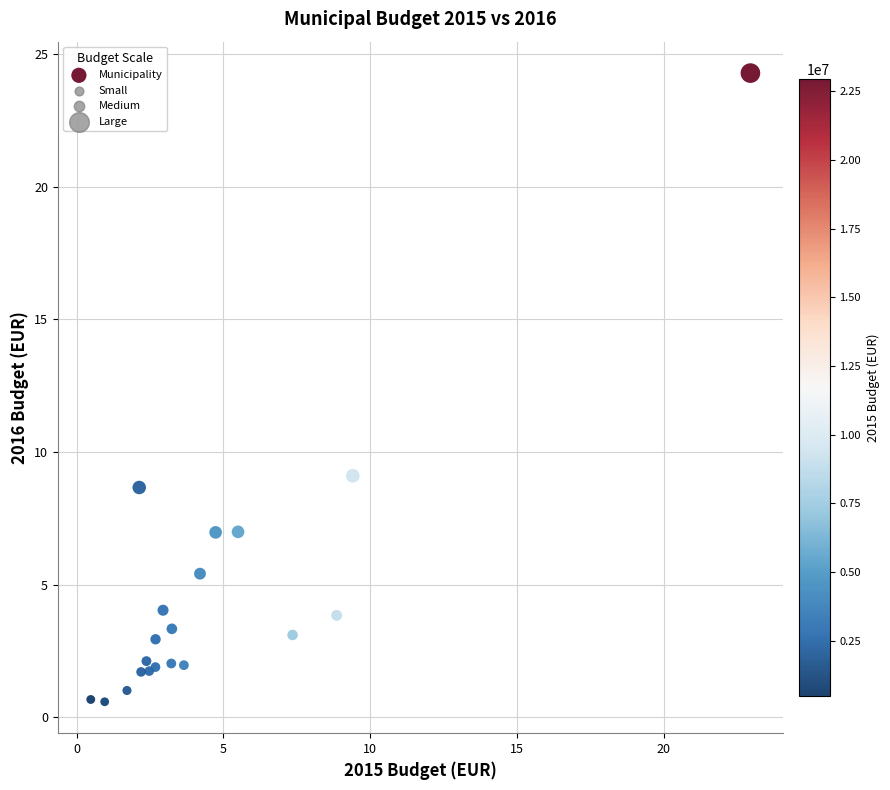

What Y value in the scatter plot is closest to 12?

9.1